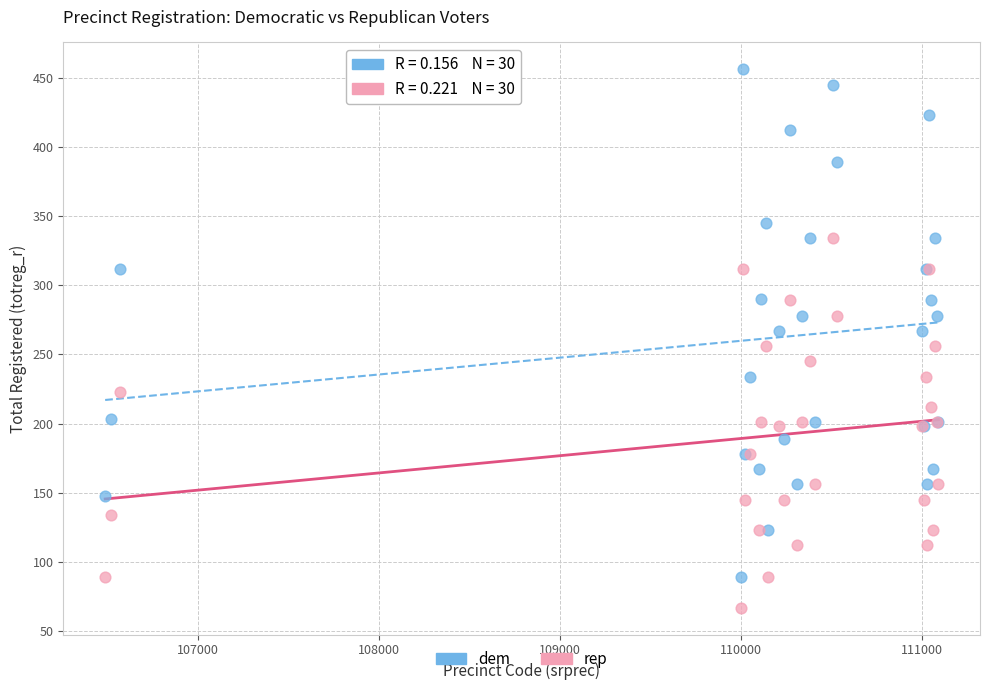

What are all the series names shown in the legend?

dem, rep